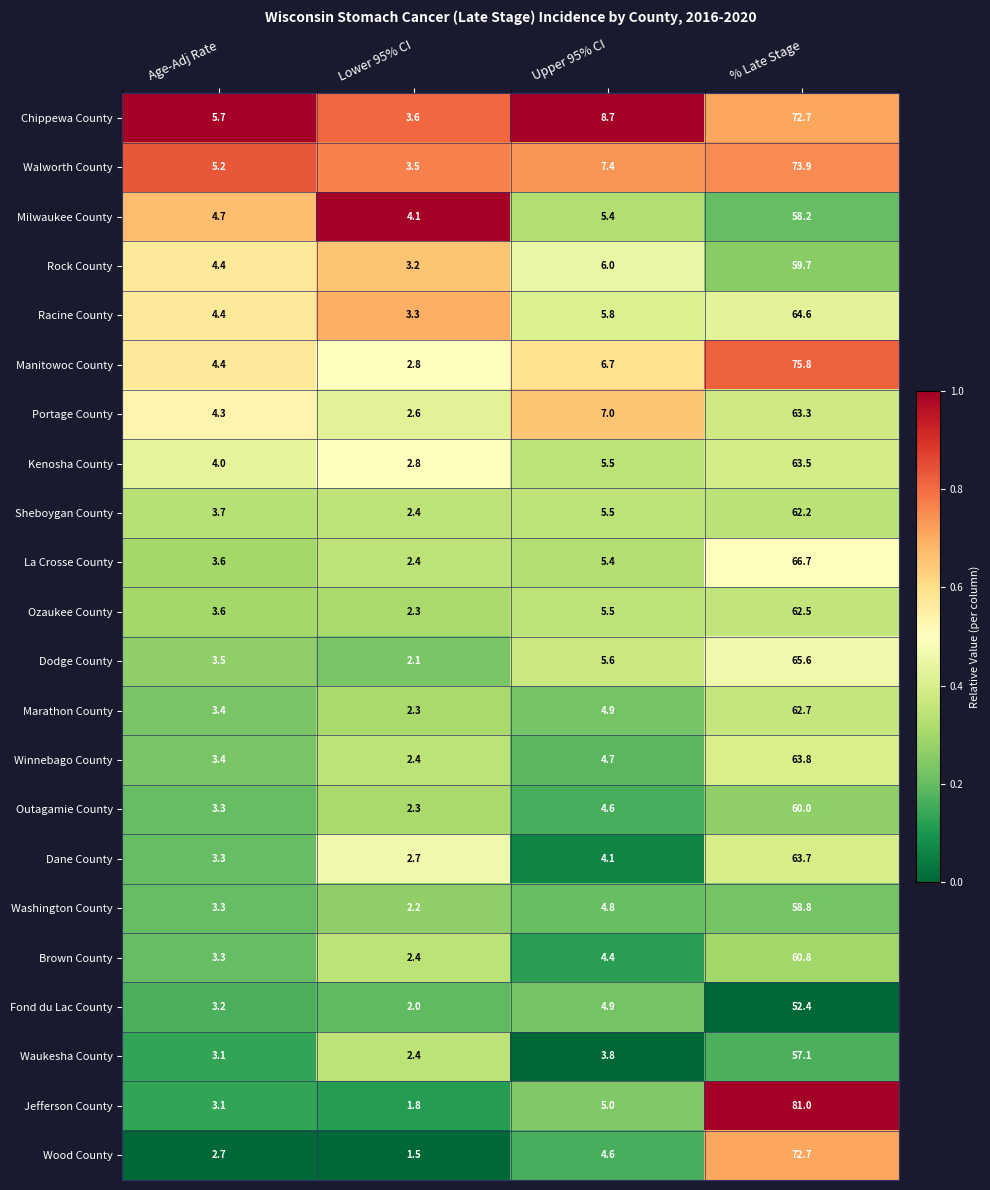

Rank the categories by Sheboygan County value from lowest to highest.

Lower 95% CI, Age-Adj Rate, Upper 95% CI, % Late Stage